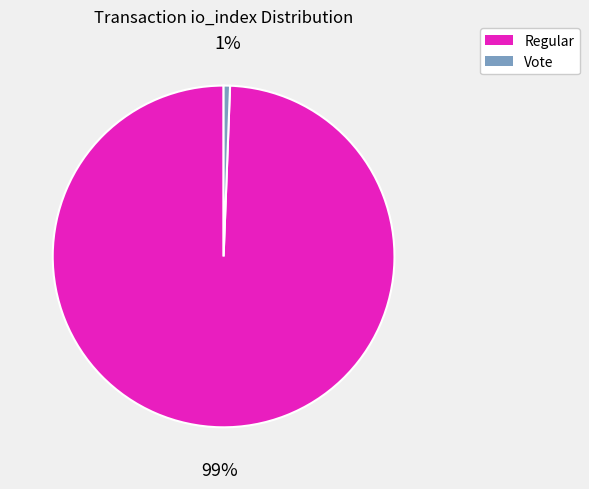

How many segments does this pie chart have?

2